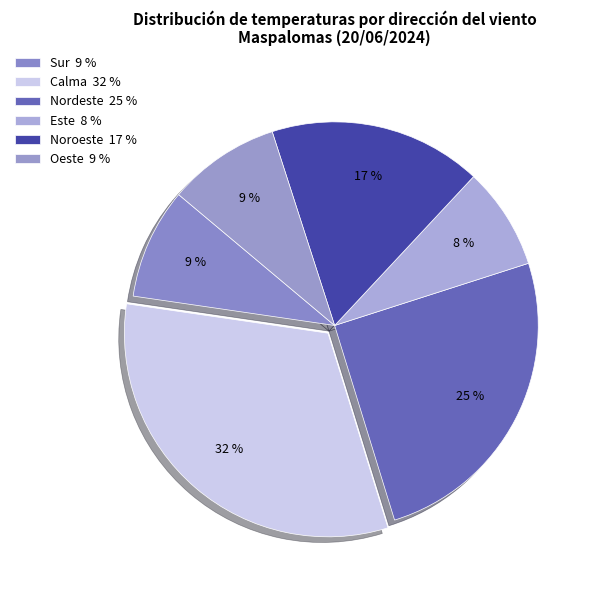

How many slices are in this pie chart?

6